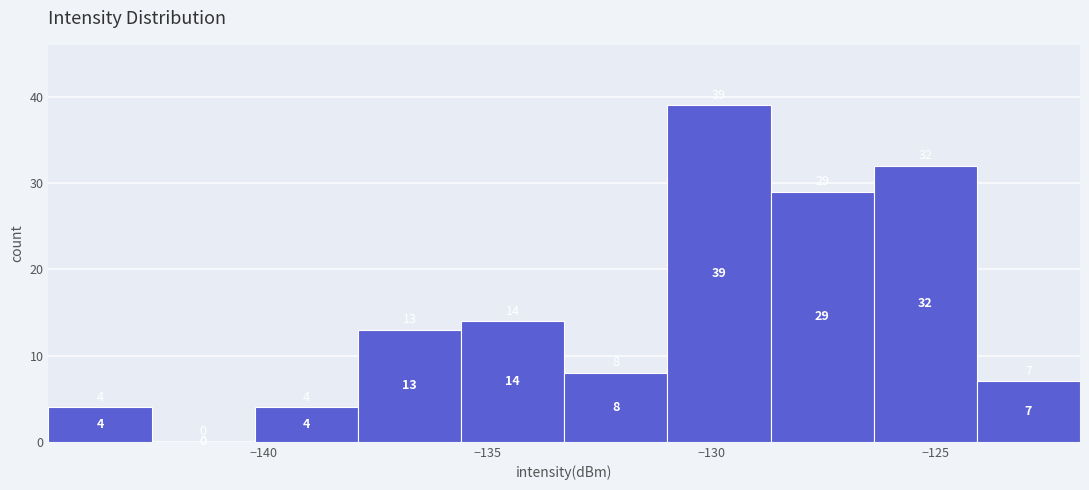

Which range on the x-axis has the tallest bar?

-131.0 to -128.5